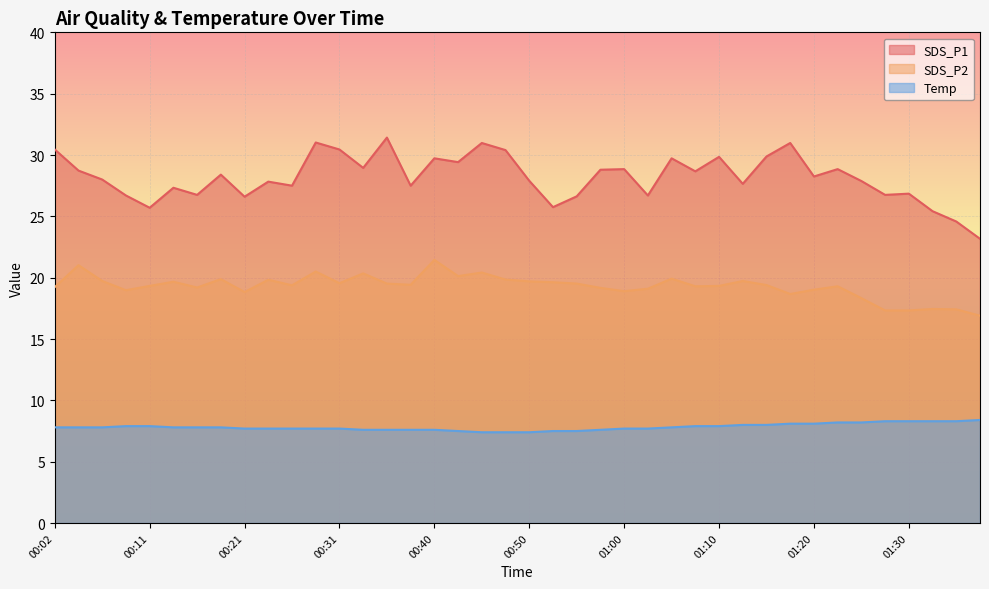

What is the maximum value for Temp?

8.4